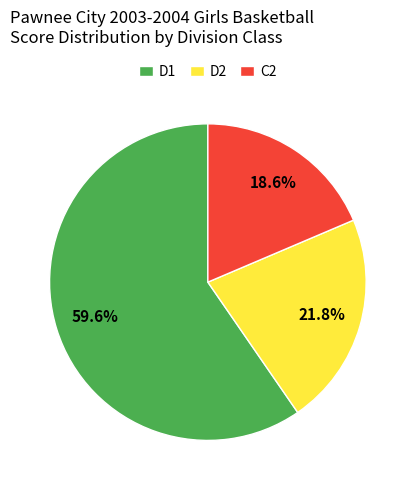

Is there a majority slice in this chart?

Yes